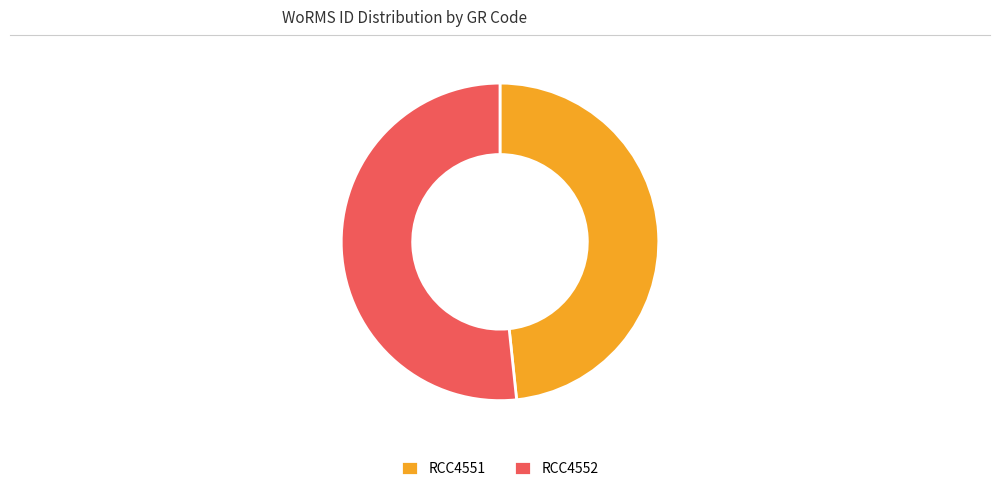

The RCC4552 slice represents 52% of the pie. True or false?

True